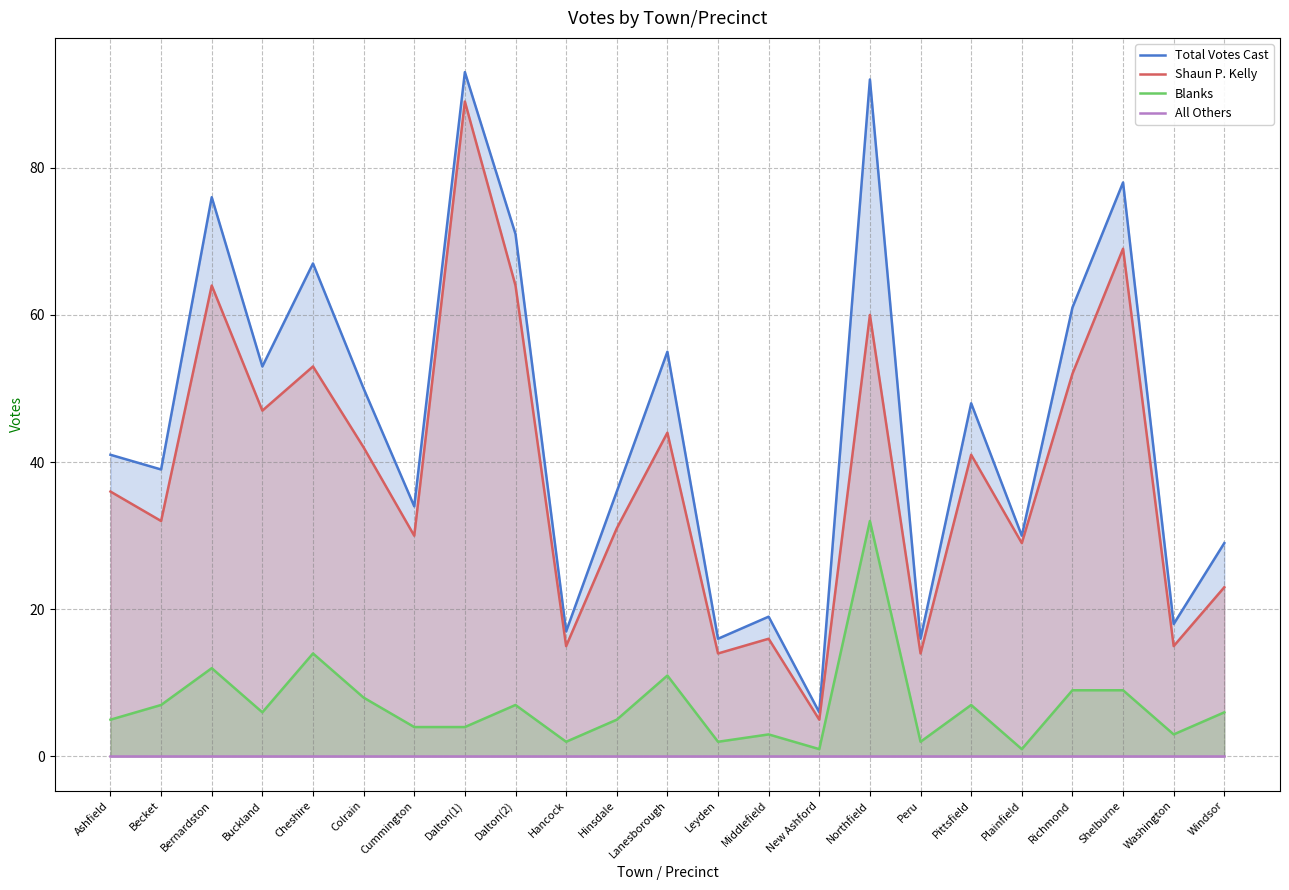

Where is All Others nearest to the value 0?

Ashfield